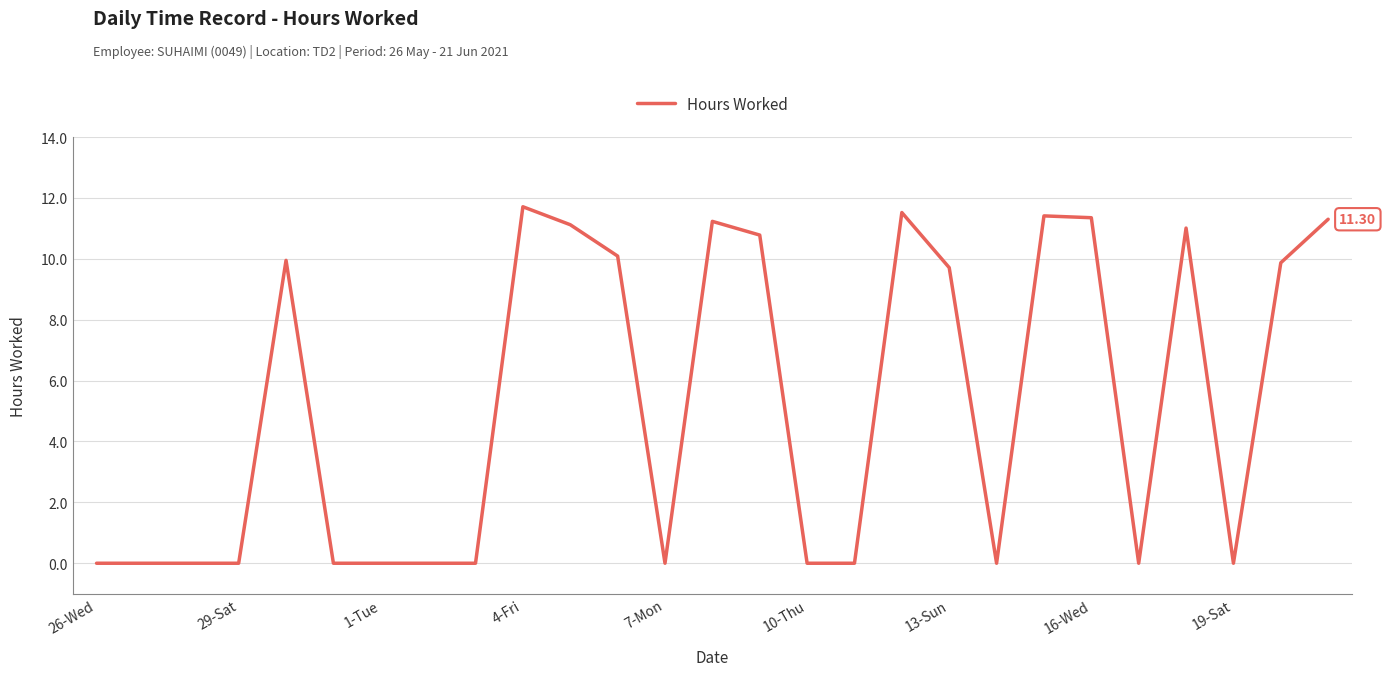

What is the sum of all values?

141.1